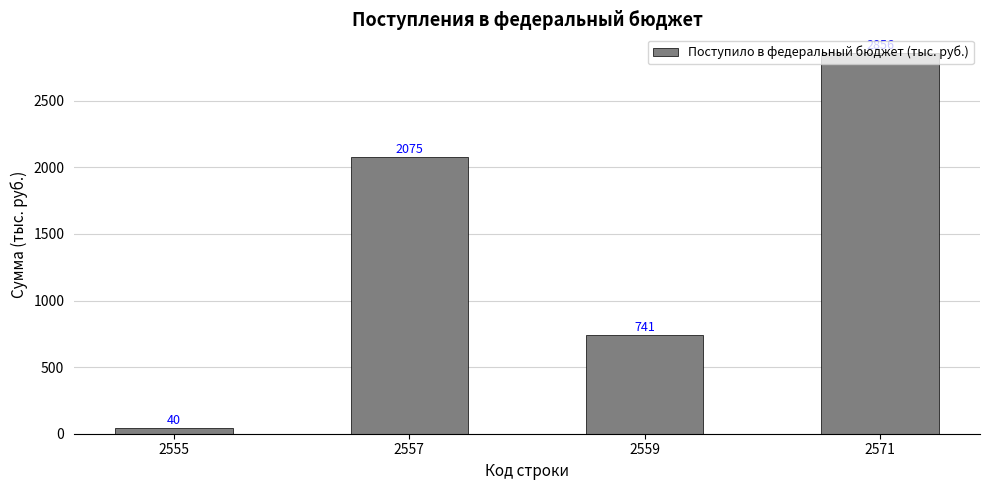

The value at 2559 is 741. True or false?

True